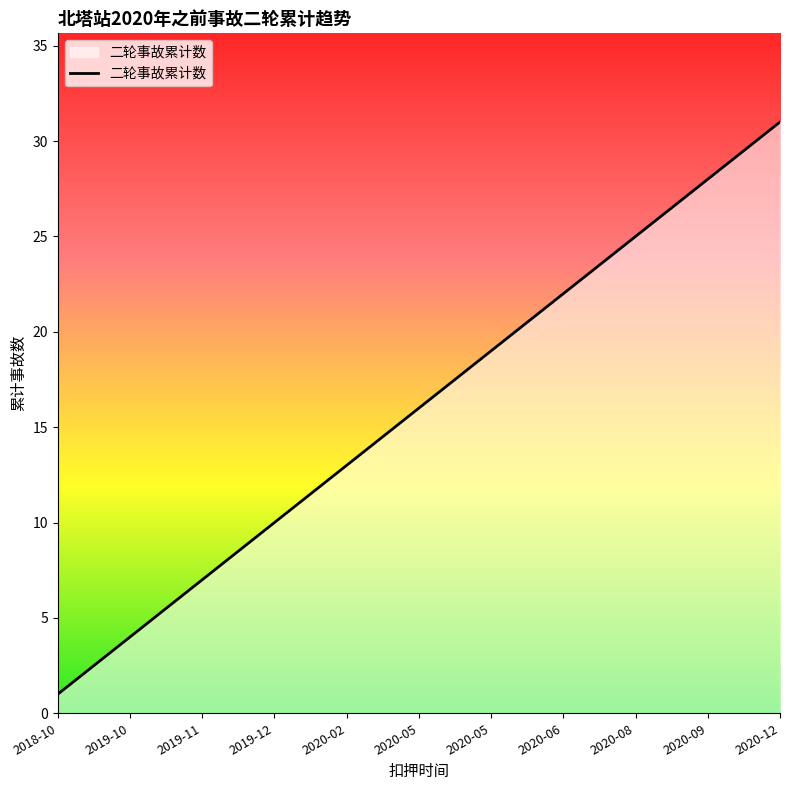

What is the maximum value shown in the chart?

31